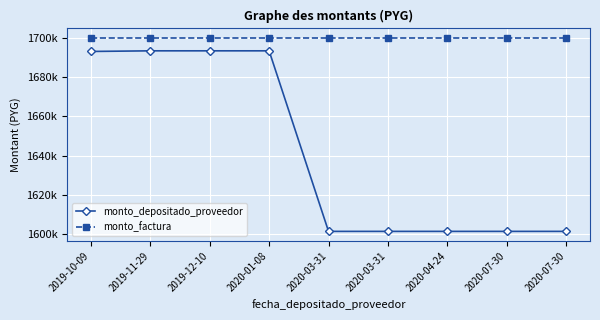

Which series has the largest total across all categories?

monto_factura